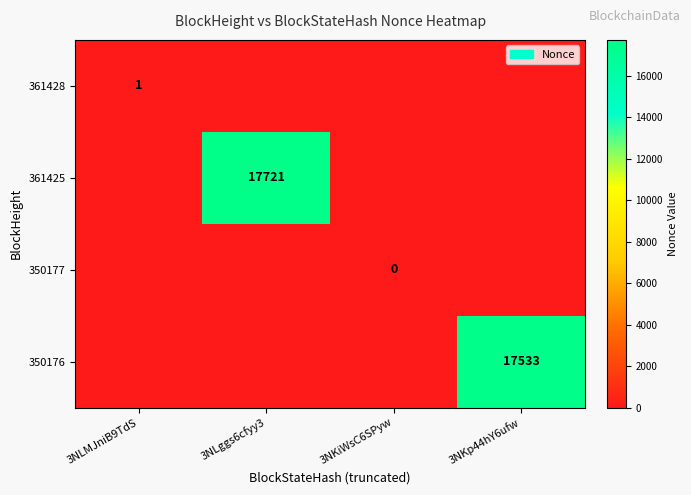

Which series has the largest total across all categories?

361425